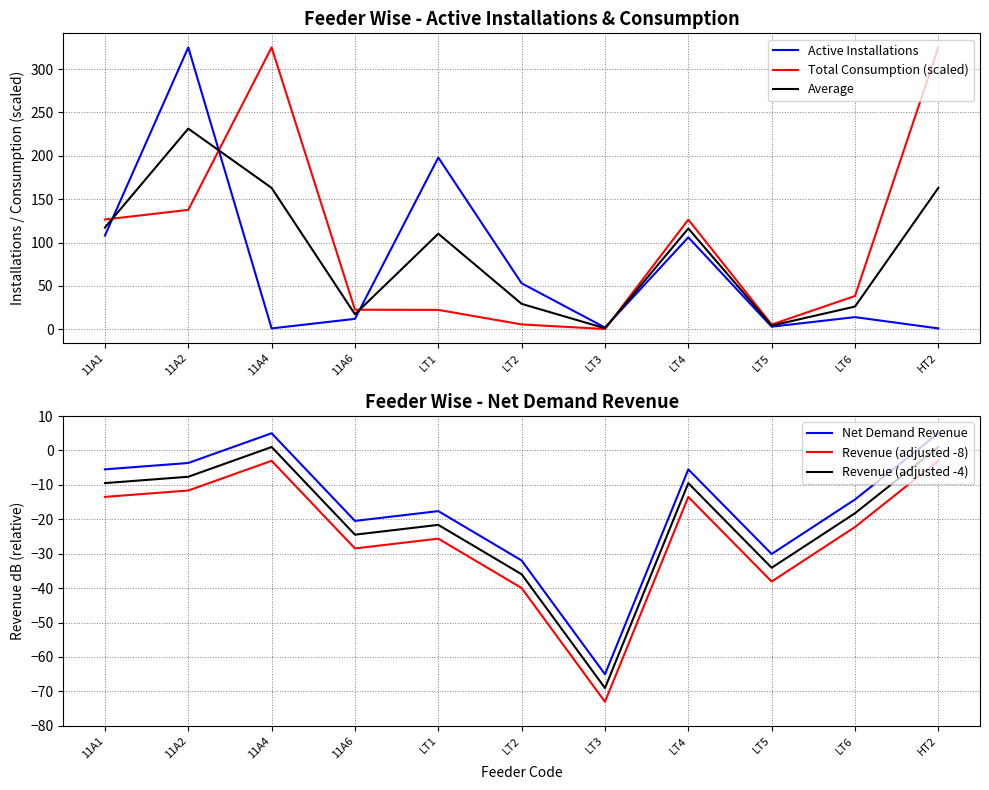

How many categories are shown in the chart?

11